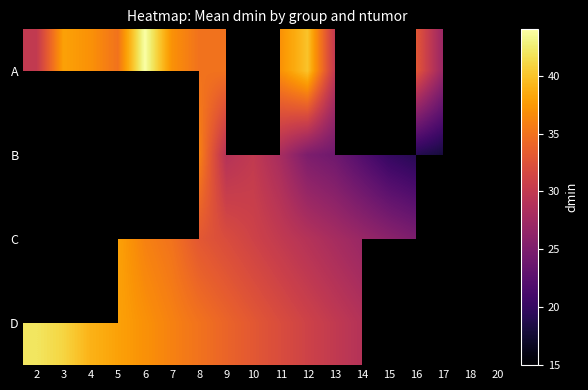

At how many categories does at least one series exceed 39?

4